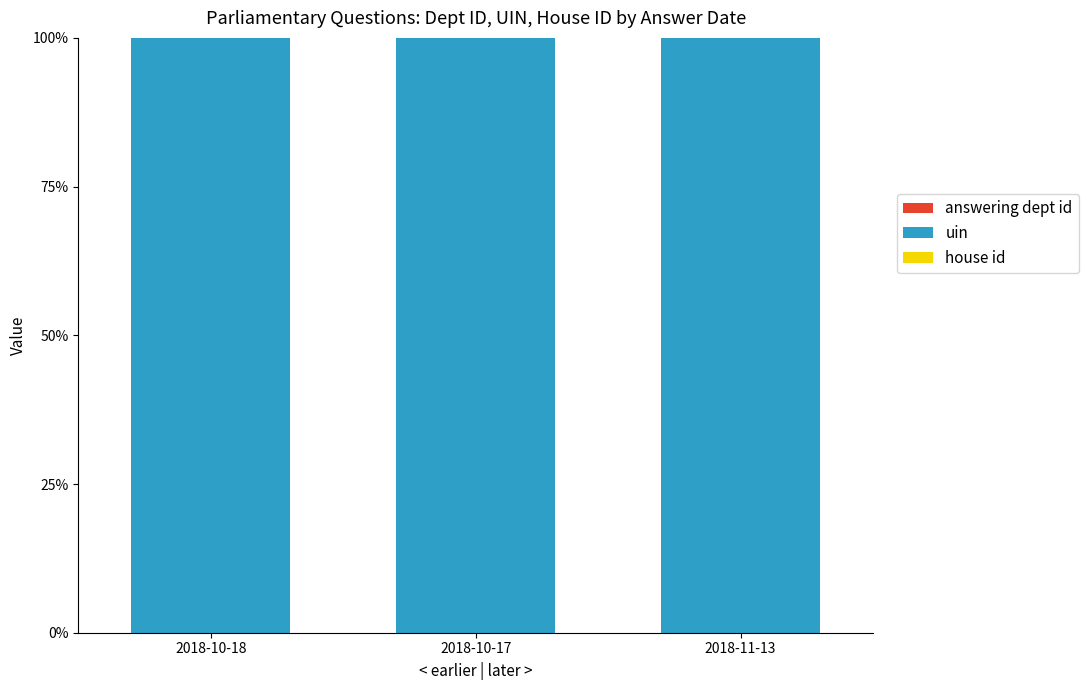

Are the bars grouped side by side (vs. stacked)?

No